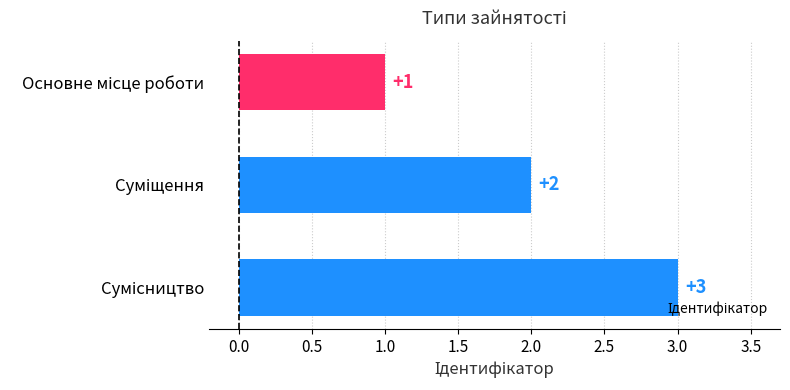

What is the value of the 2nd bar from the top?

2